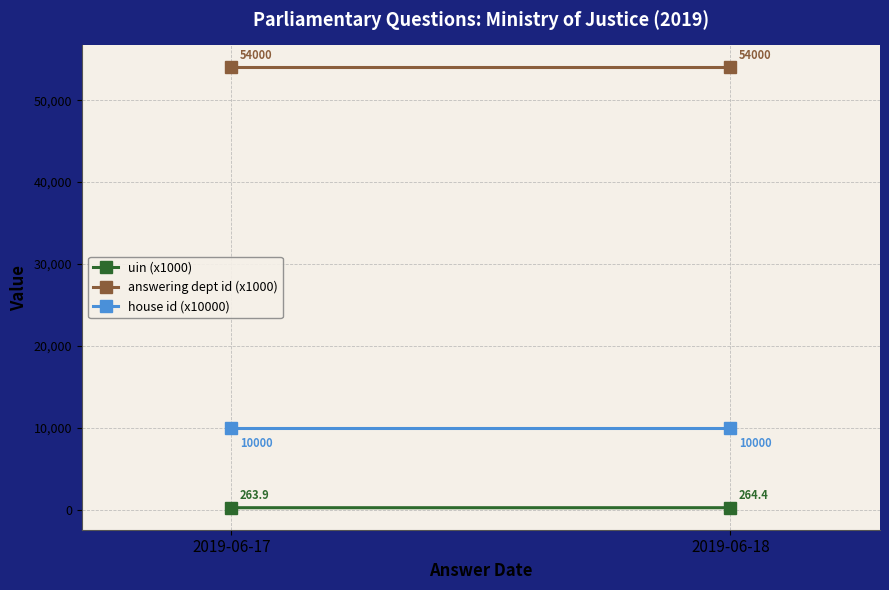

Which series changed the most between 2019-06-17 and 2019-06-18?

uin (x1000)